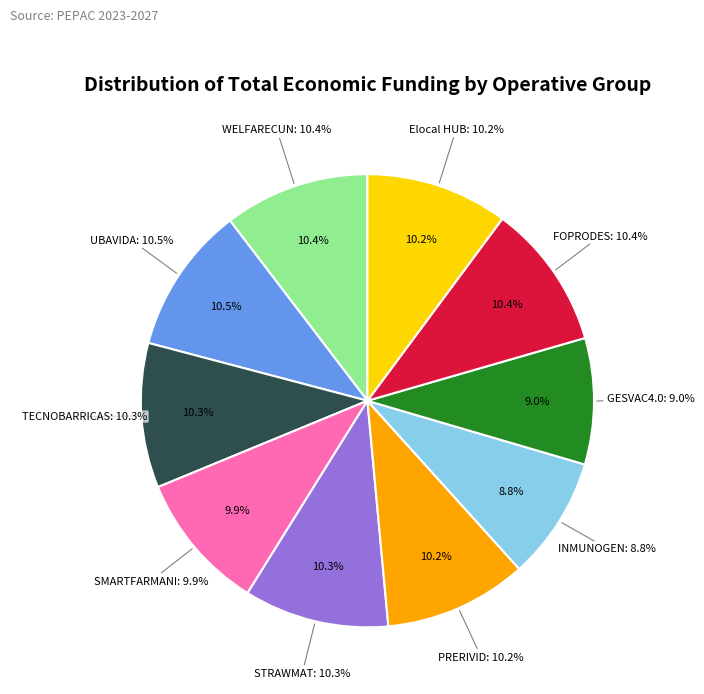

What is the change in value from INMUNOGEN to GESVAC4.0?

+13359